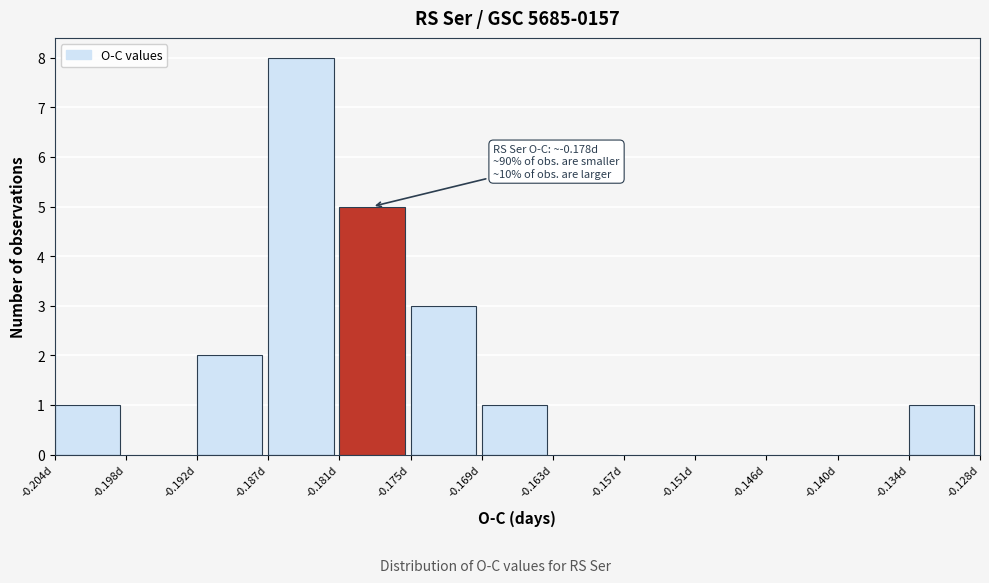

Over which range of the x-axis is the bar tallest?

-0.187 to -0.181